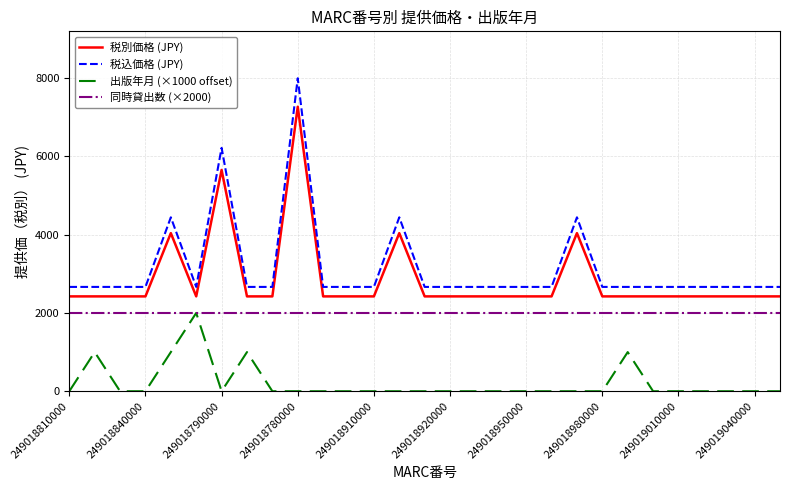

What is the maximum value shown in the chart?

7995